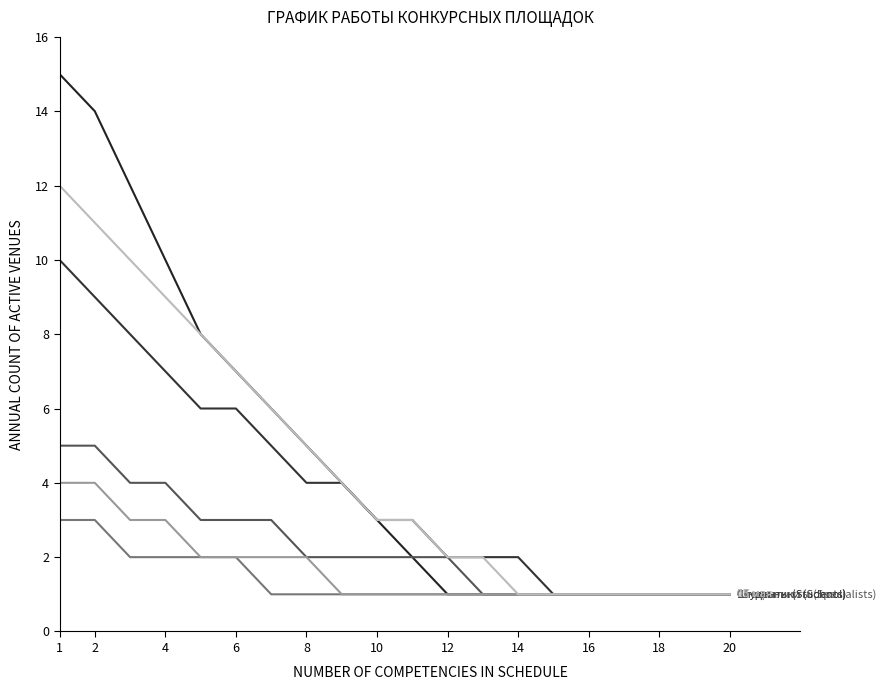

Does the chart display data point markers on the line(s)?

No